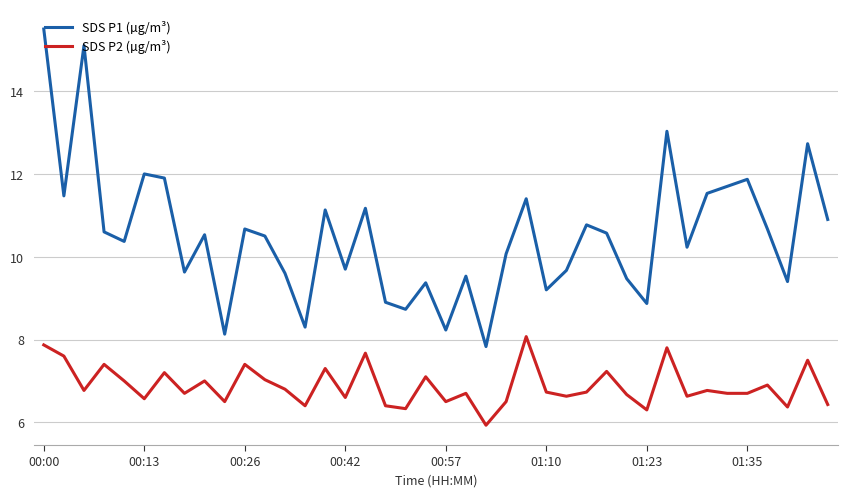

How many values in the SDS P1 (µg/m³) series are below 10?

16